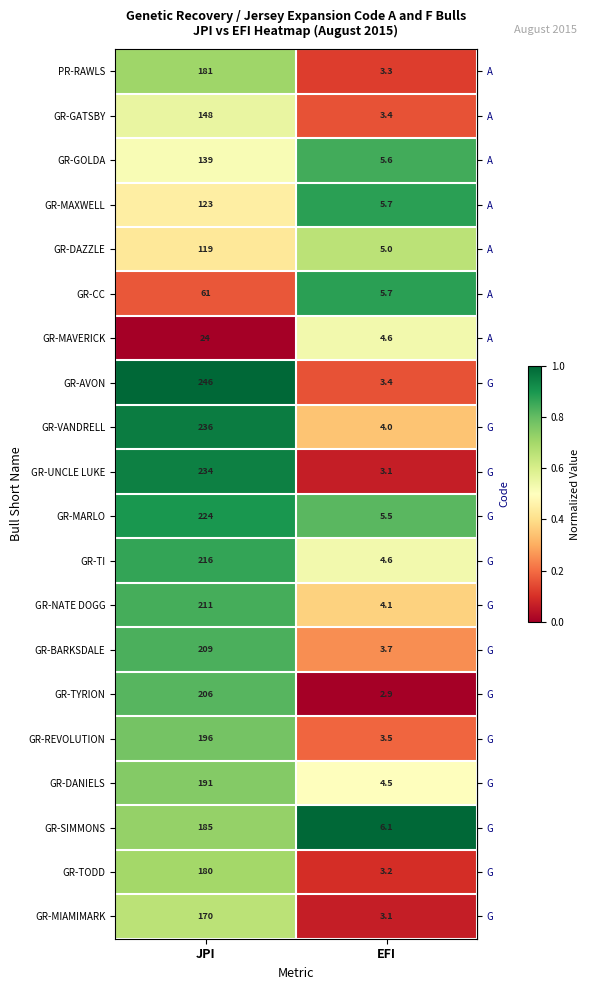

What is the sum of all GR-MAVERICK values?

28.6